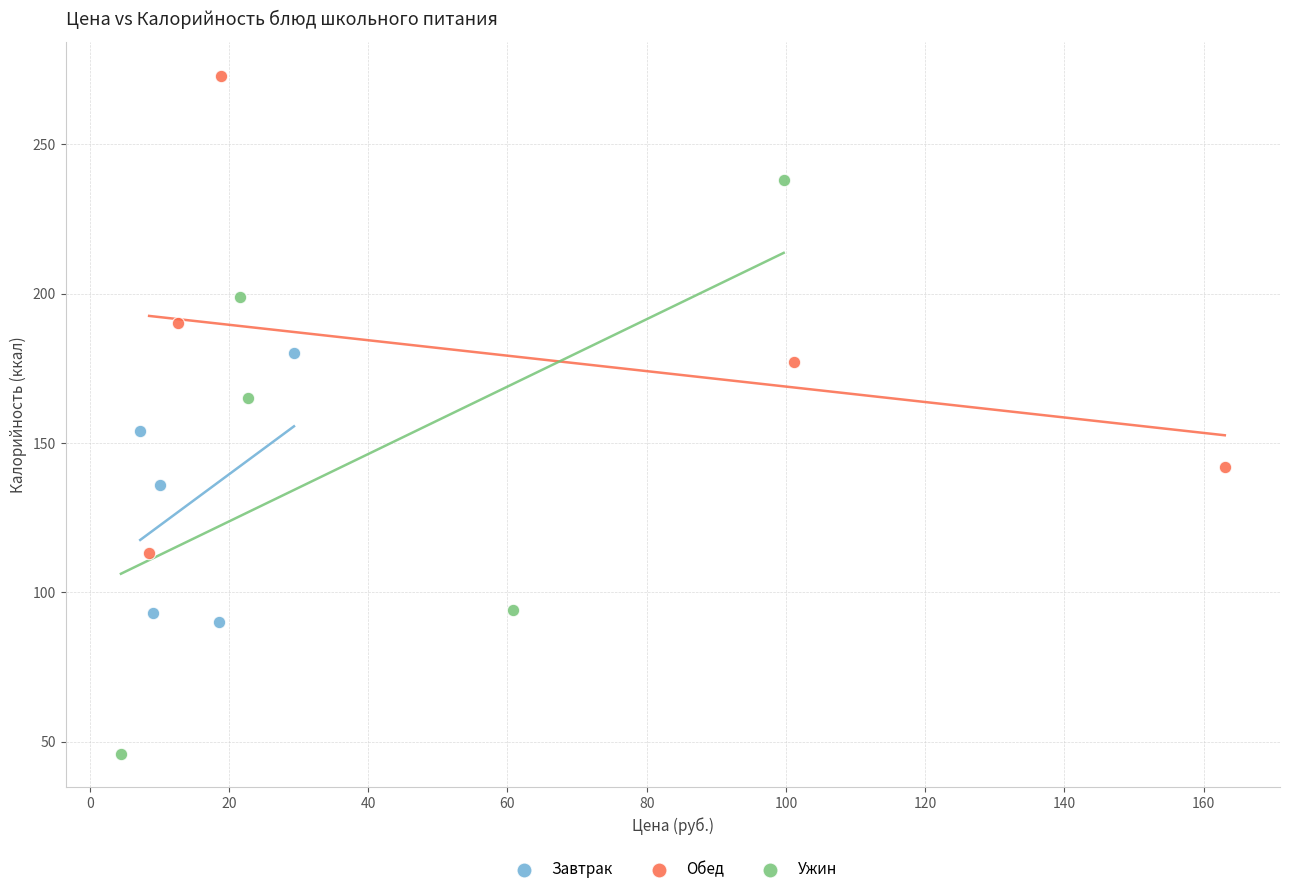

Which series contains the lowest Y value?

Ужин